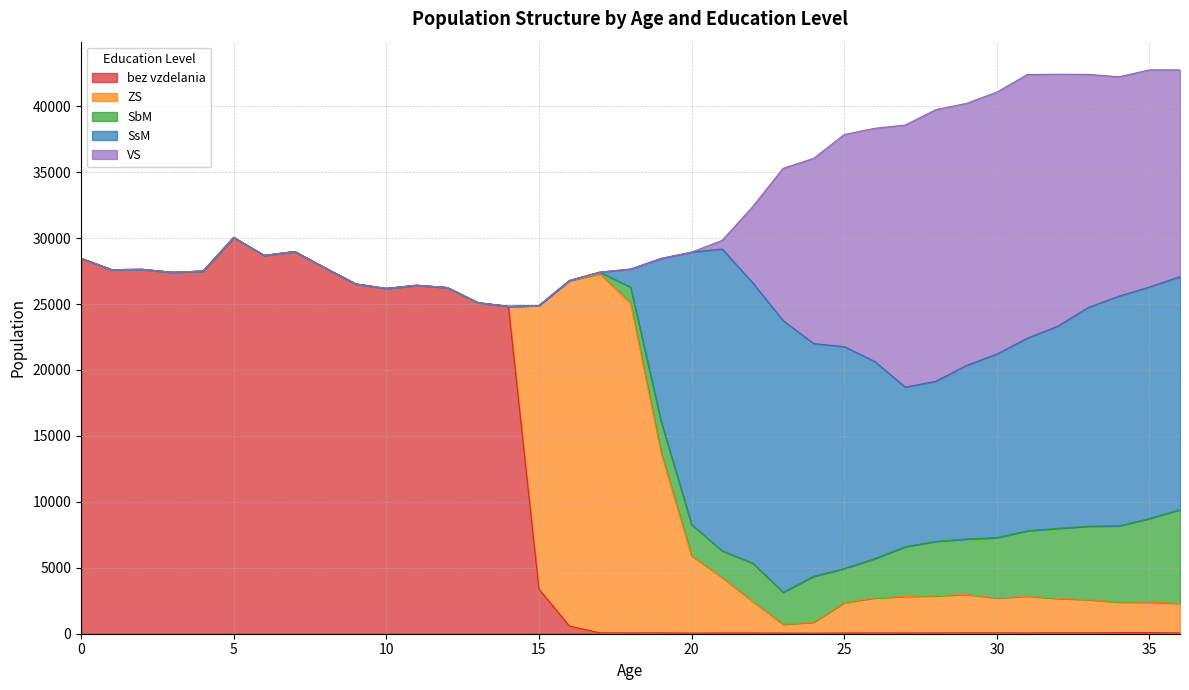

Where is VS nearest to the value 10298?

23